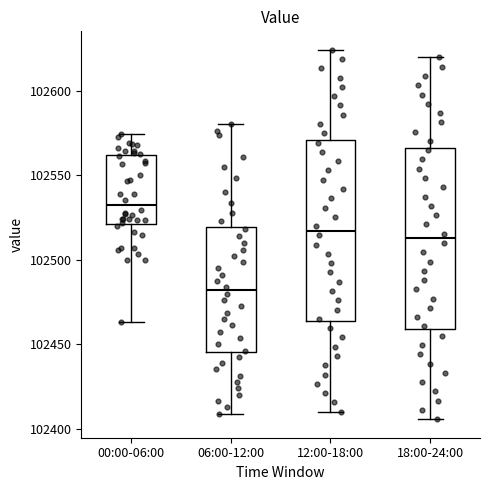

Which box has the highest median line?

00:00-06:00